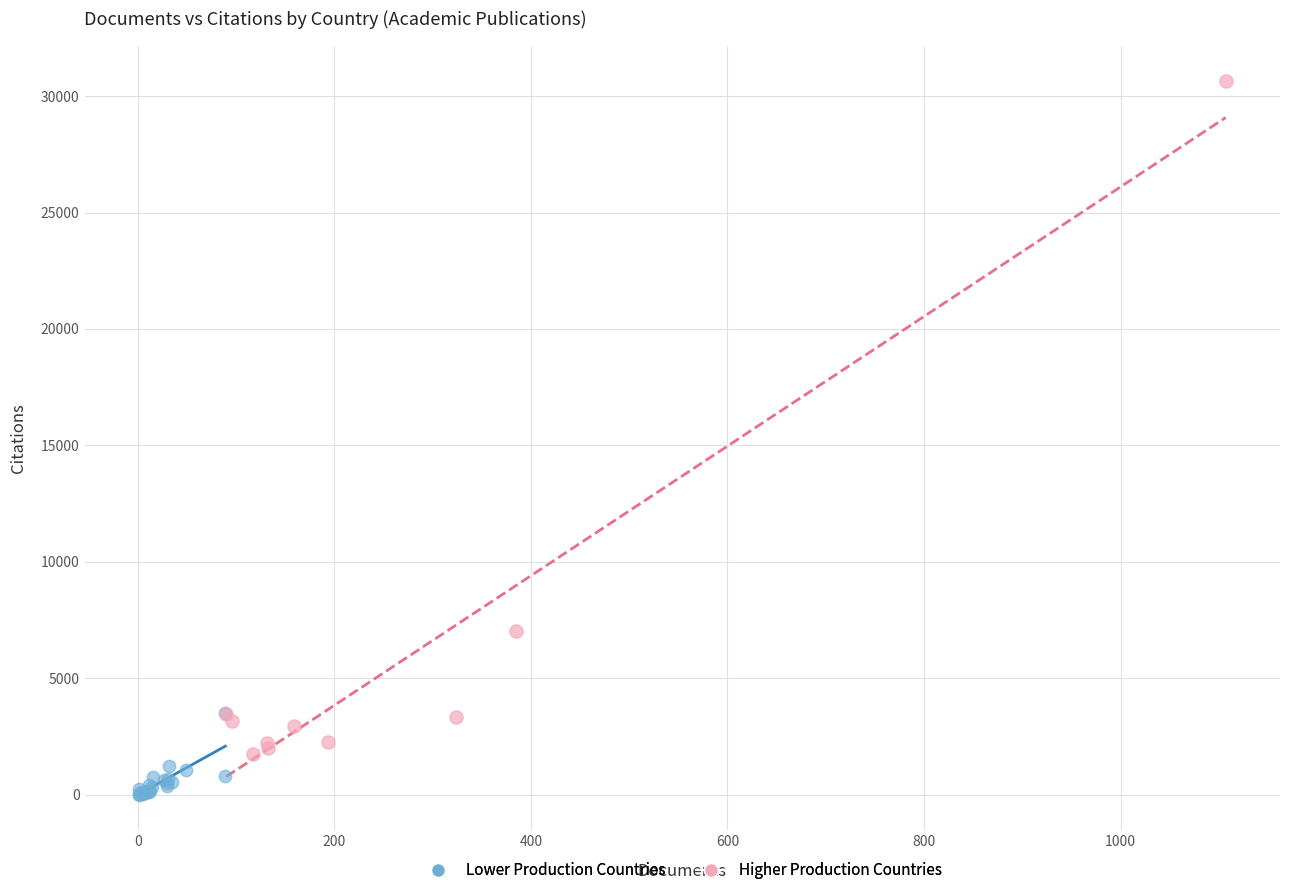

Which series reaches the minimum Y coordinate?

Lower Production Countries